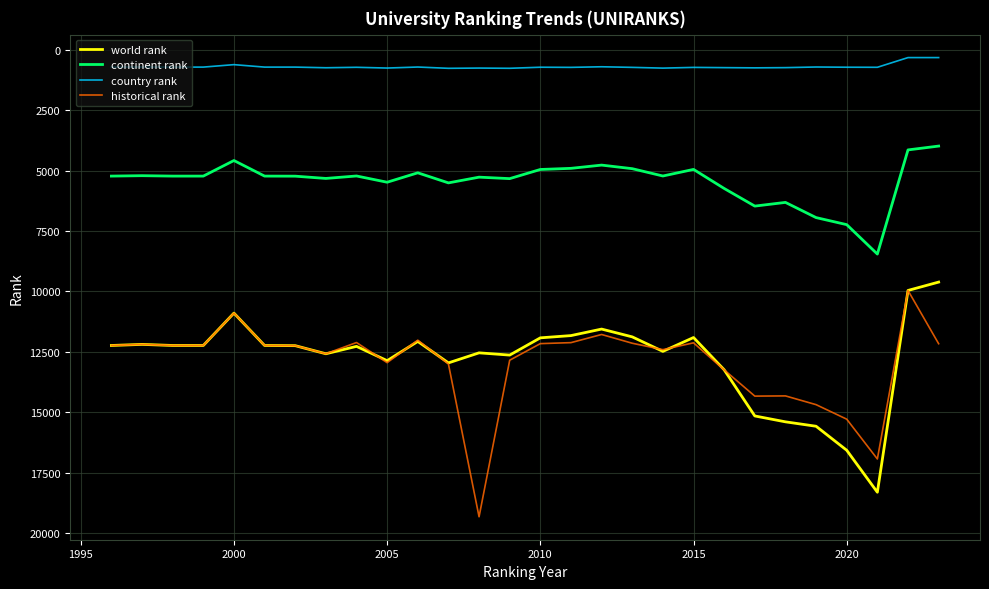

True or false: country rank and historical rank intersect in this chart.

False